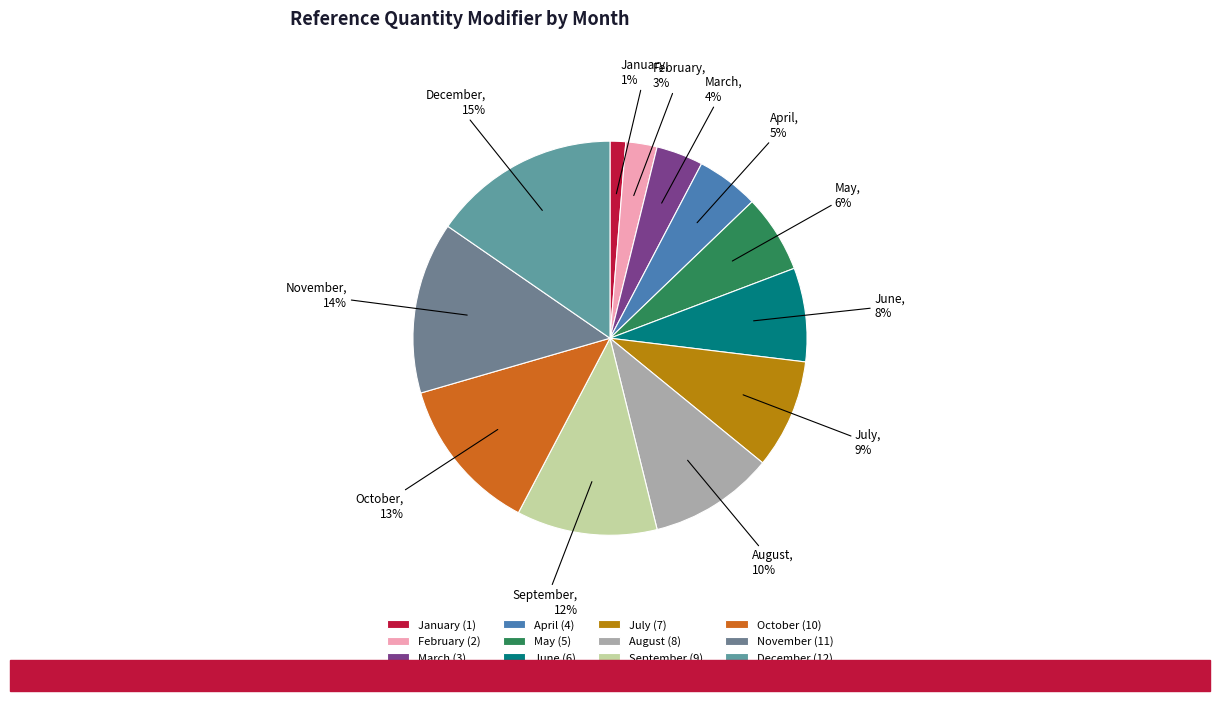

Approximately how many times larger is the value at June compared to March?

2.0